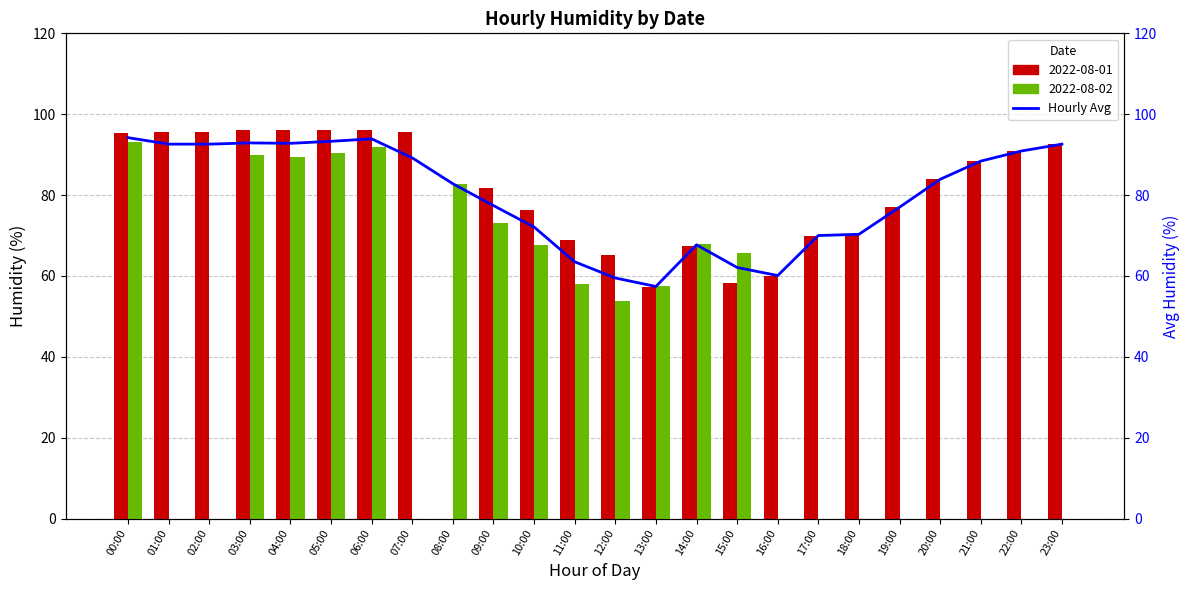

Rank the categories by value from highest to lowest.

00:00, 06:00, 05:00, 03:00, 04:00, 01:00, 02:00, 23:00, 22:00, 07:00, 21:00, 20:00, 08:00, 09:00, 19:00, 10:00, 18:00, 17:00, 14:00, 11:00, 15:00, 16:00, 12:00, 13:00